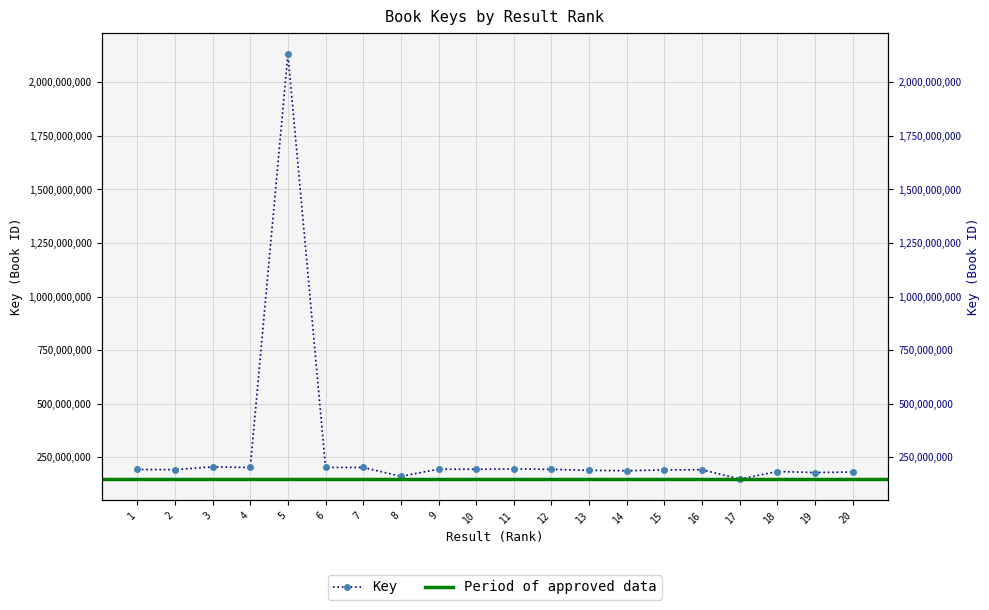

Rank the categories by value from highest to lowest.

5, 3, 6, 7, 4, 11, 9, 10, 12, 1, 2, 16, 15, 13, 14, 18, 20, 19, 8, 17